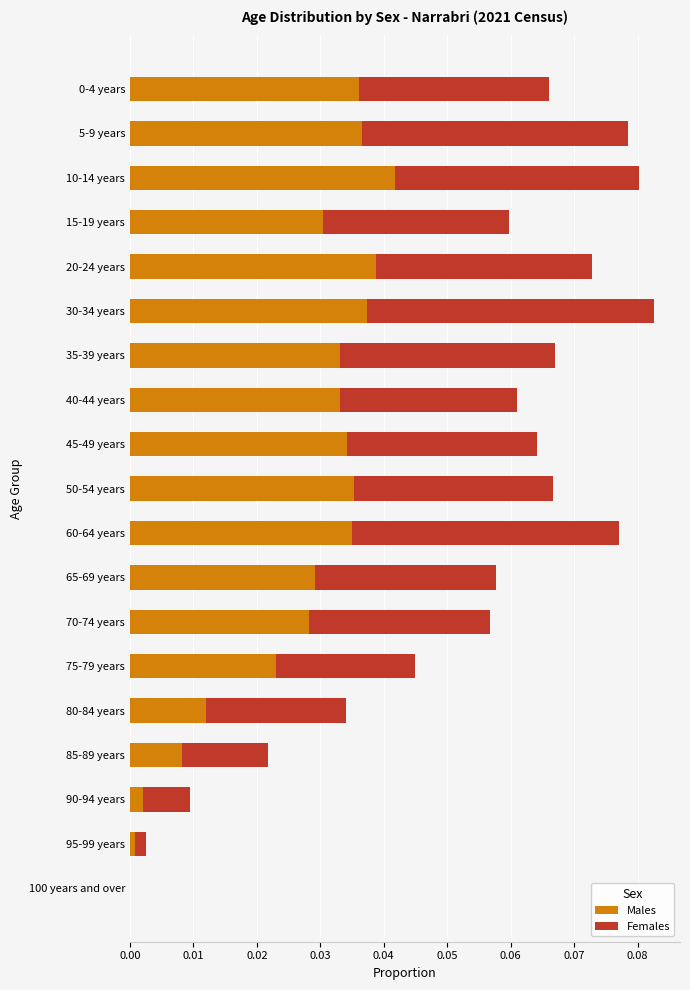

Is it true that Males equals 0.0 at 50-54 years?

True